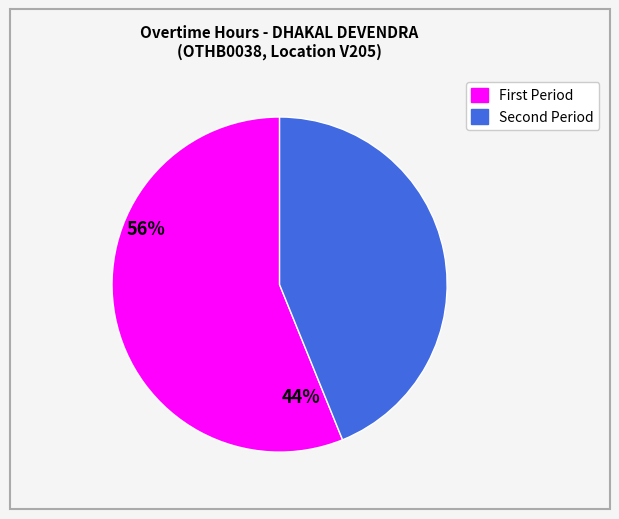

Is there a majority slice in this chart?

Yes